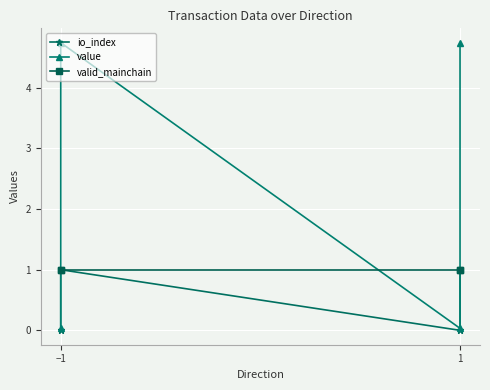

Rank the series by their average value, from highest to lowest.

value, valid_mainchain, io_index